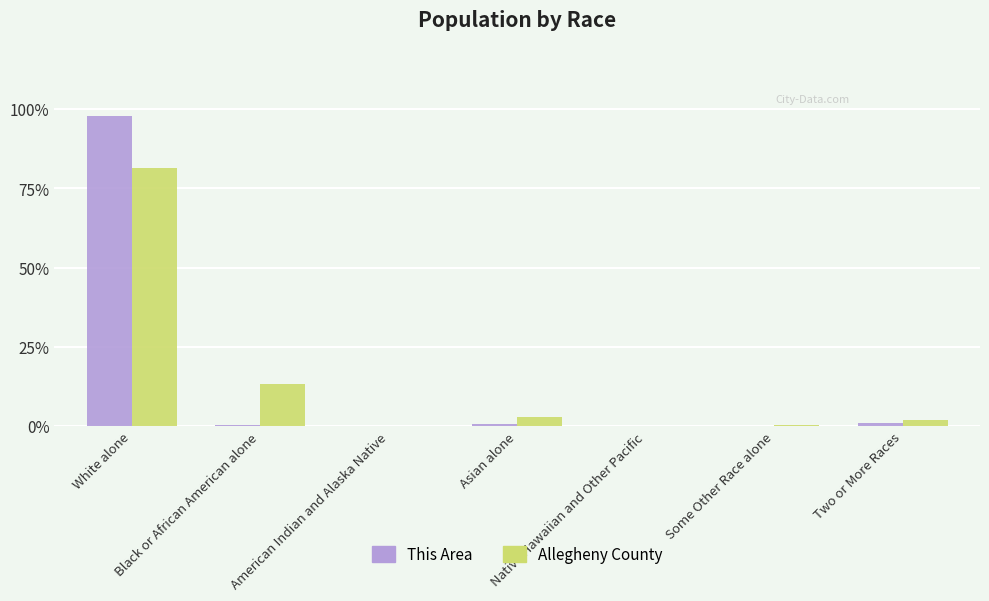

What is the sum of all This Area values?

100.0